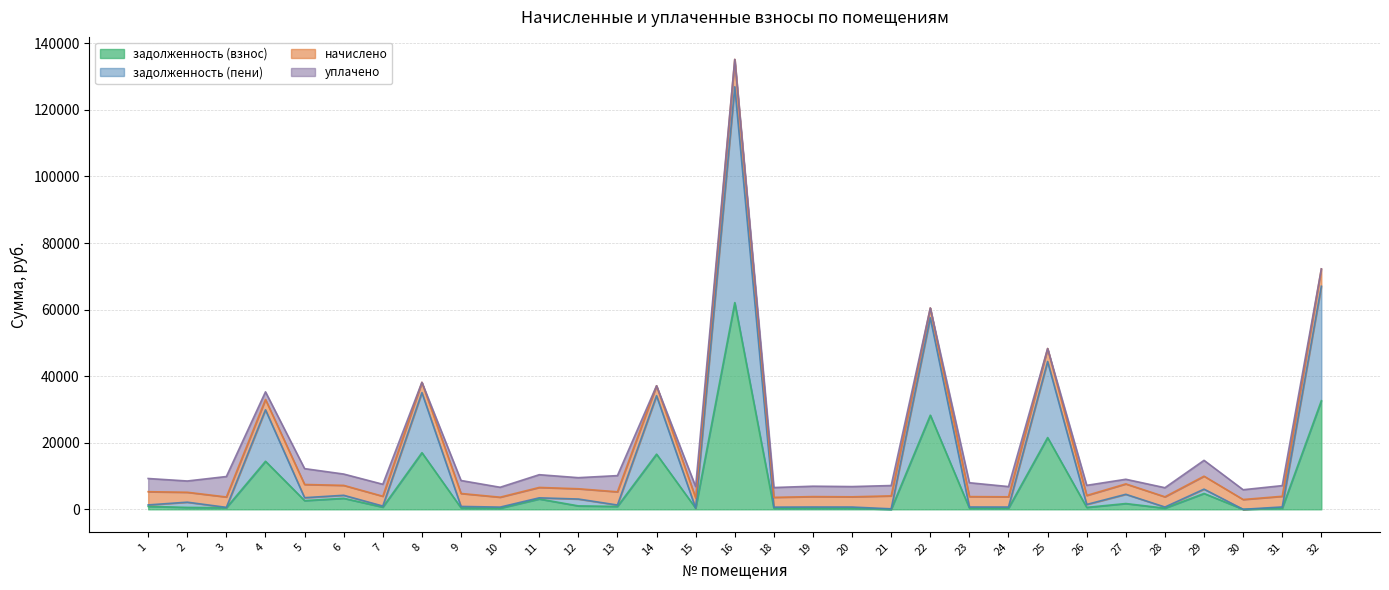

At which label does задолженность (взнос) first exceed 654?

1